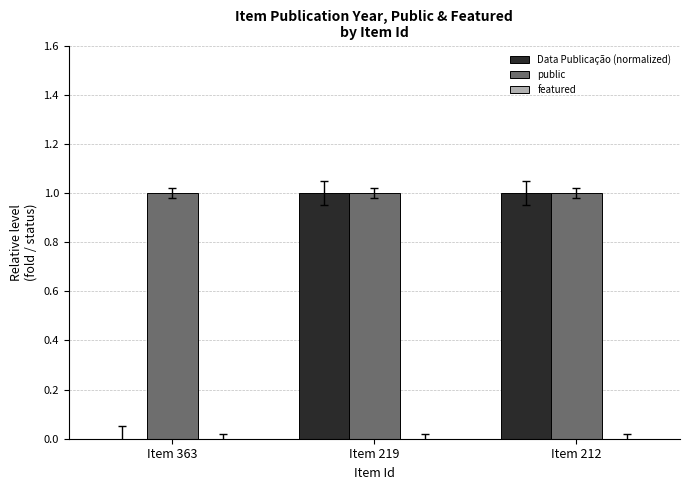

Which series has the largest total across all categories?

public